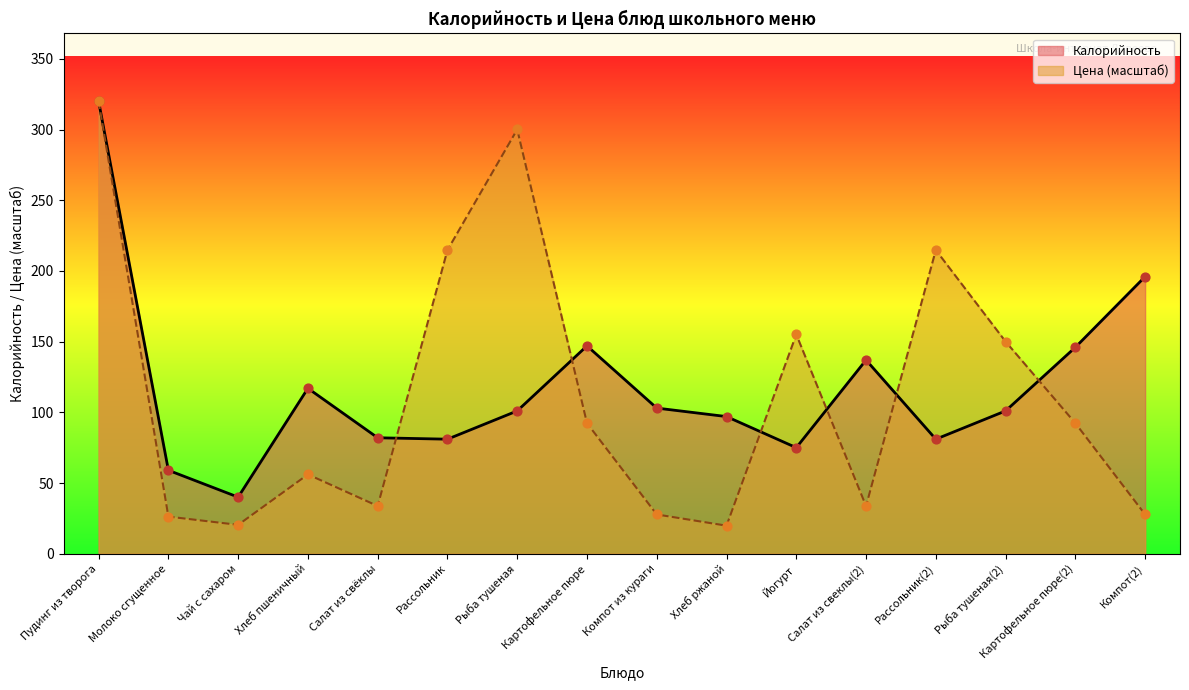

At how many categories does at least one series exceed 292?

2